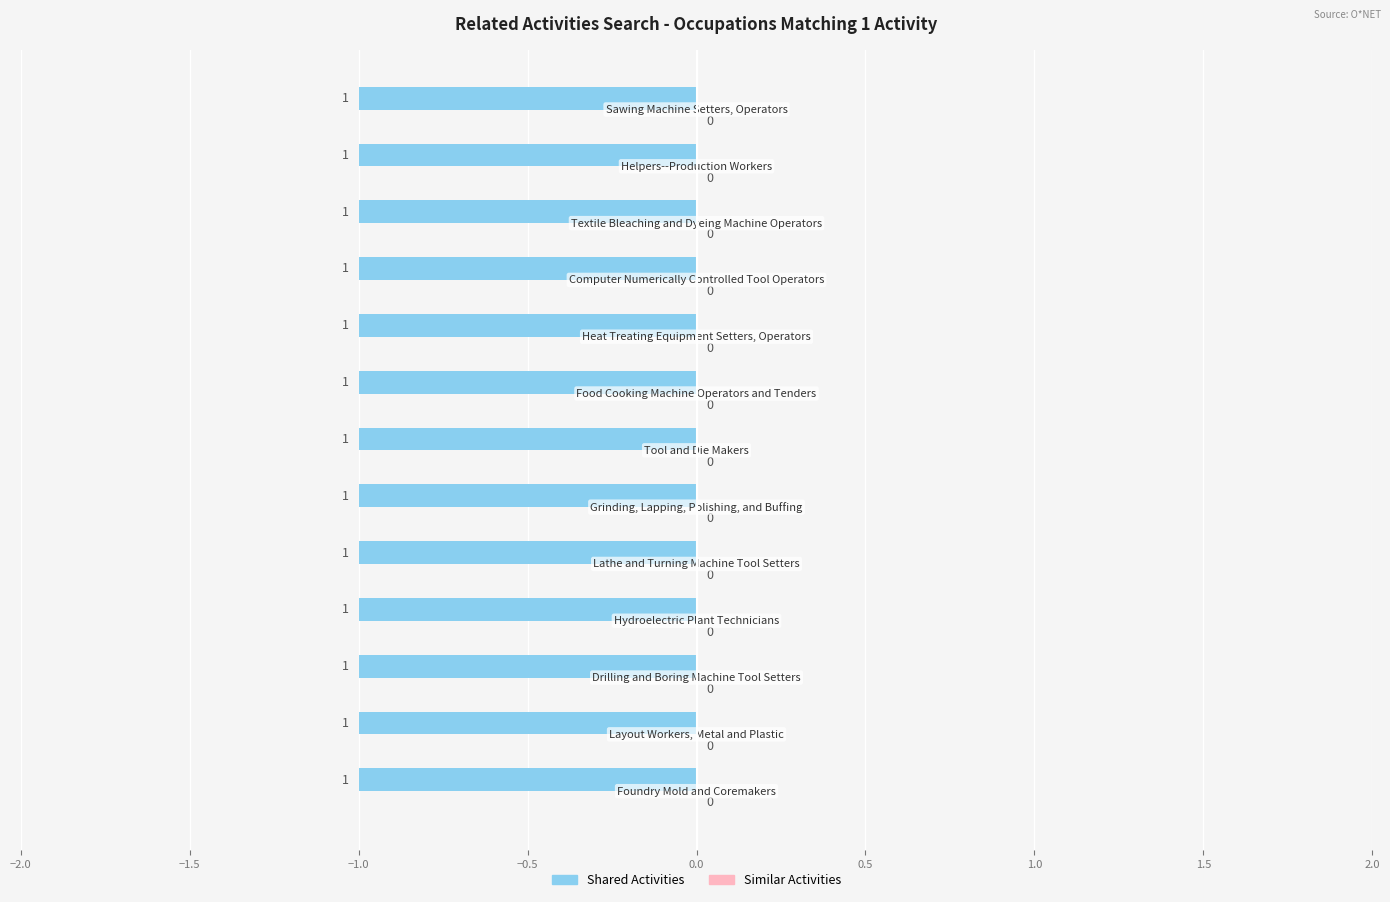

Which category has the lowest value in the Similar Activities series?

Foundry Mold and Coremakers